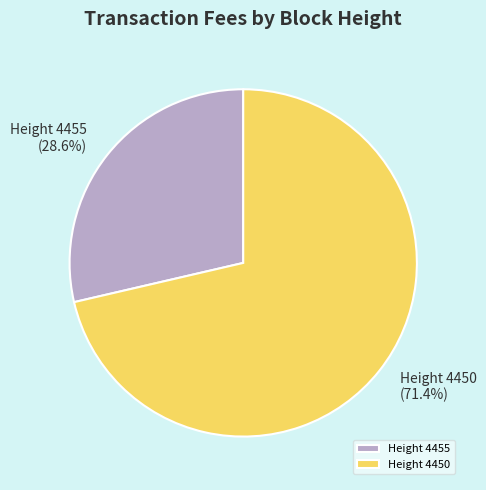

Rank the categories by value from highest to lowest.

Height 4450, Height 4455